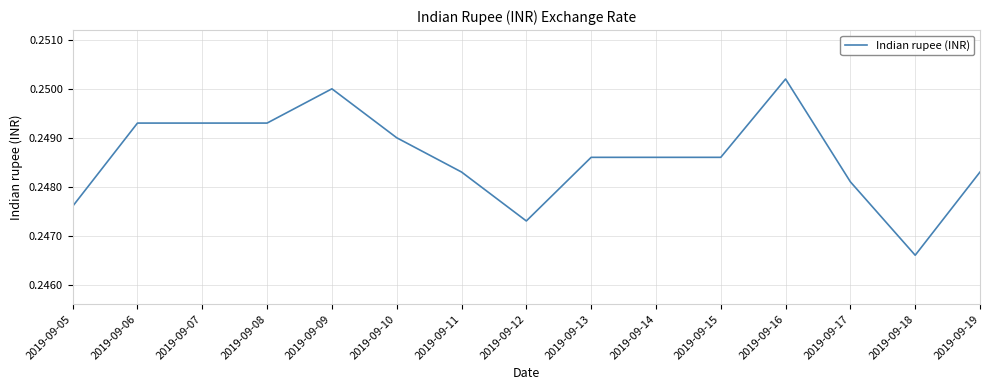

Which label corresponds to the largest value in the chart?

2019-09-16